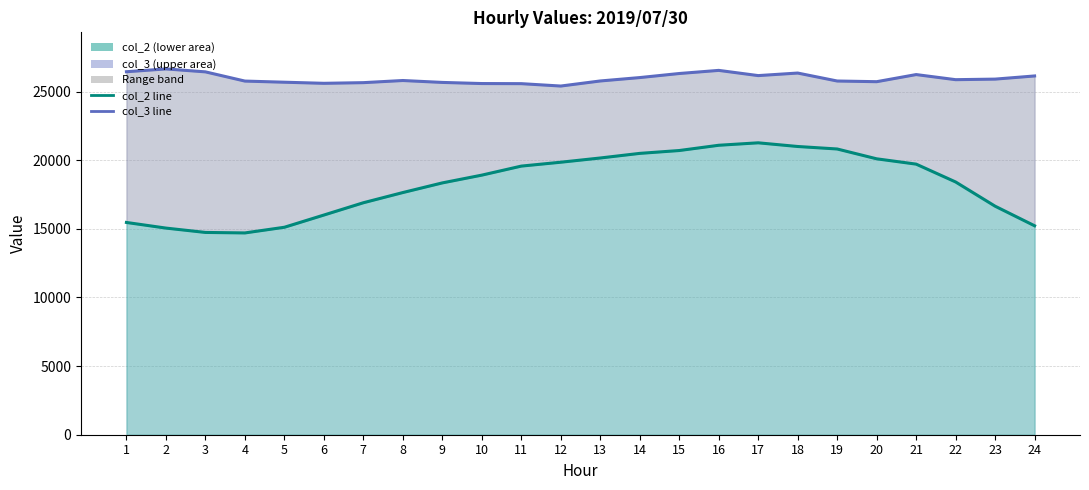

What is the difference between the second highest and minimum values in the col_2 line series?

6387